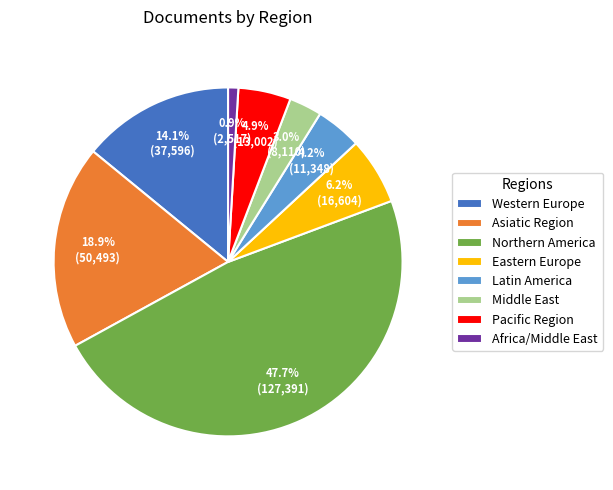

Between Africa/Middle East and Northern America, which is larger?

Northern America